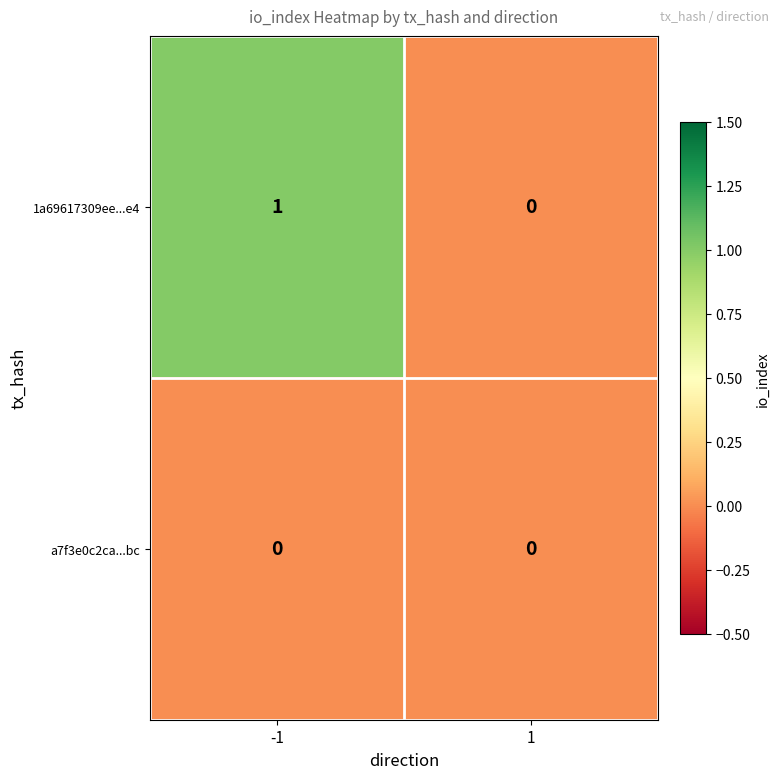

Which series has the largest range (max minus min)?

1a69617309ee...e4